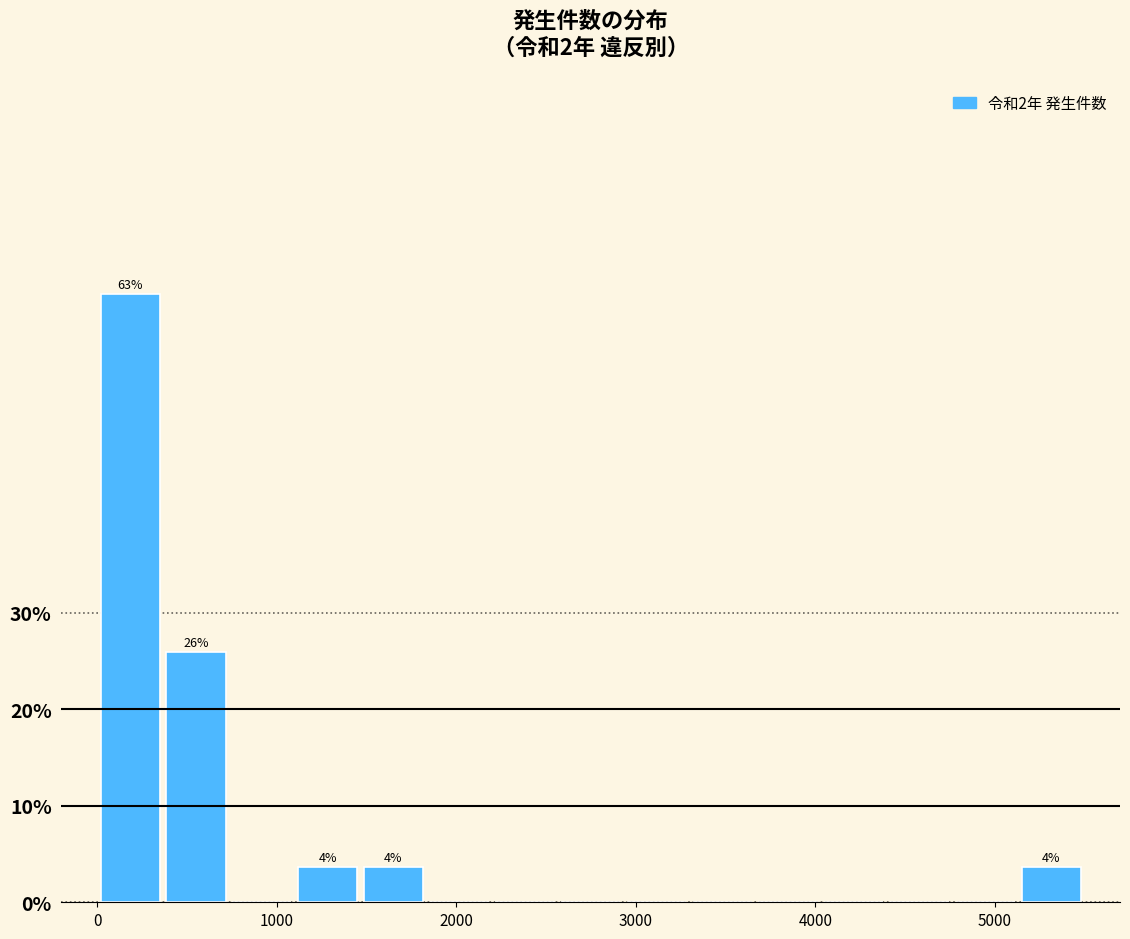

Read against the x-axis, roughly where is the centre of the tallest bar?

200